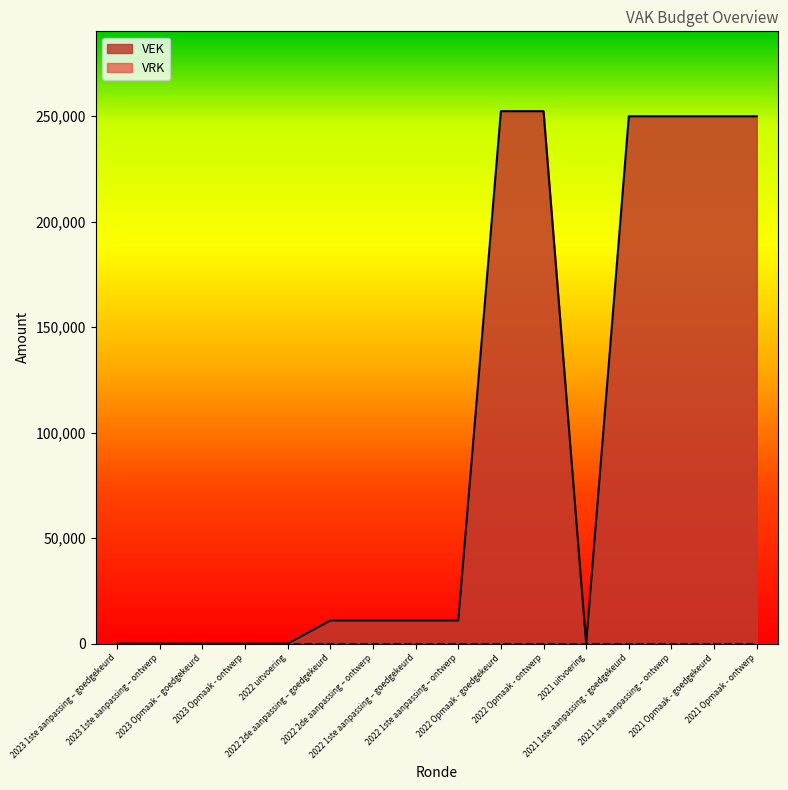

What is the sum of all values?

1548732